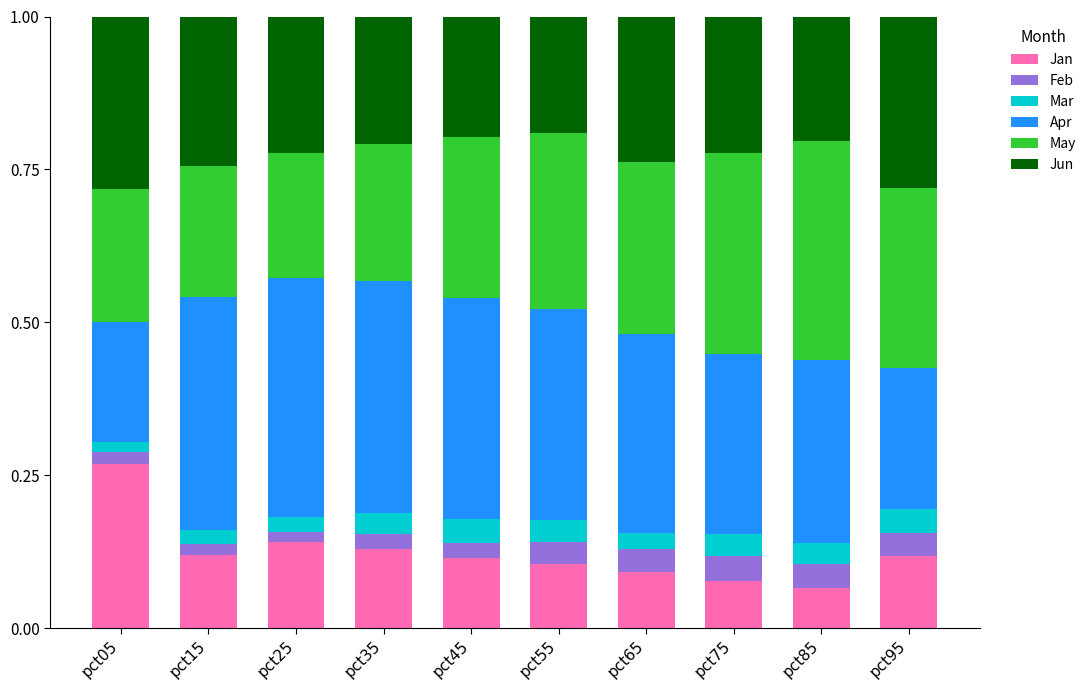

Which category has the highest value in the Jan series?

pct05